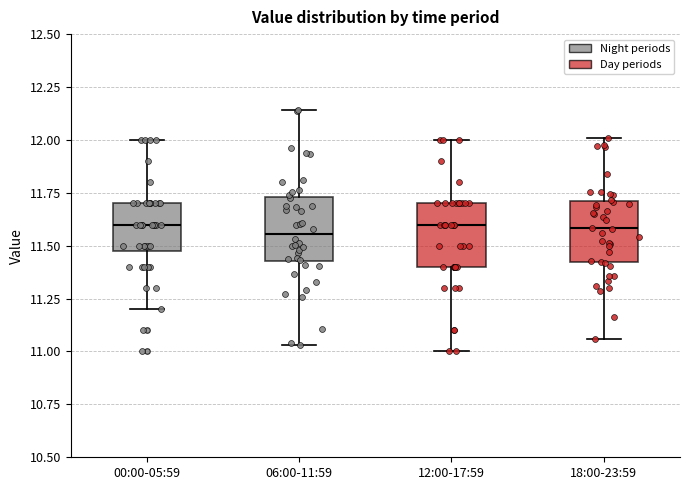

Where does the upper whisker of the box for 12:00-17:59 end on the y-axis? The values are not printed on the chart, so give them approximately, as read against the axis.

12.00